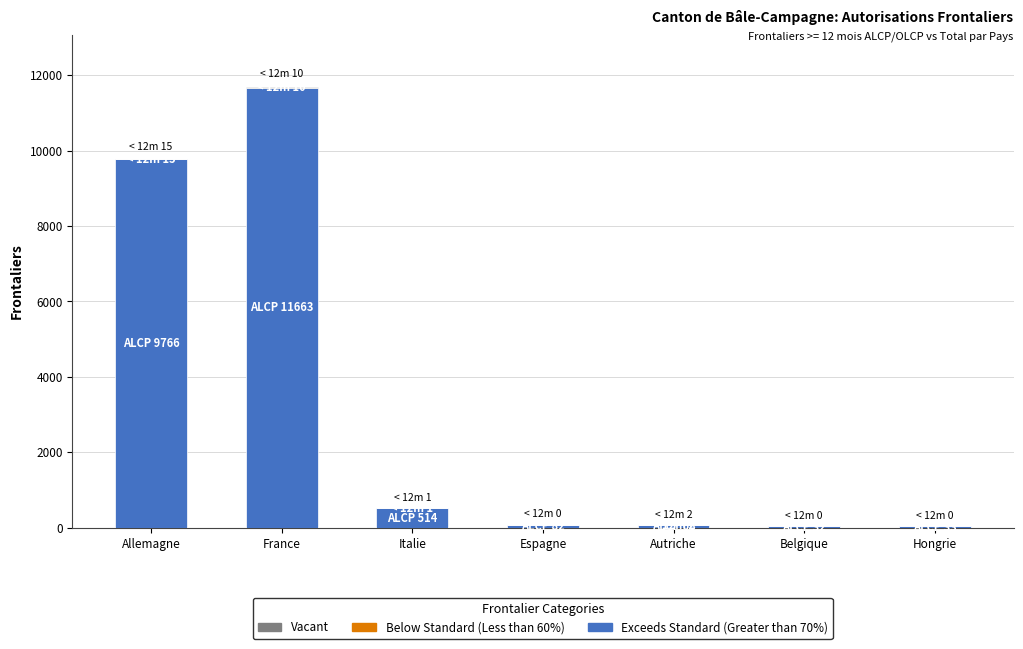

Is it true that Exceeds Standard (Greater than 70%) equals 19094 at France?

False